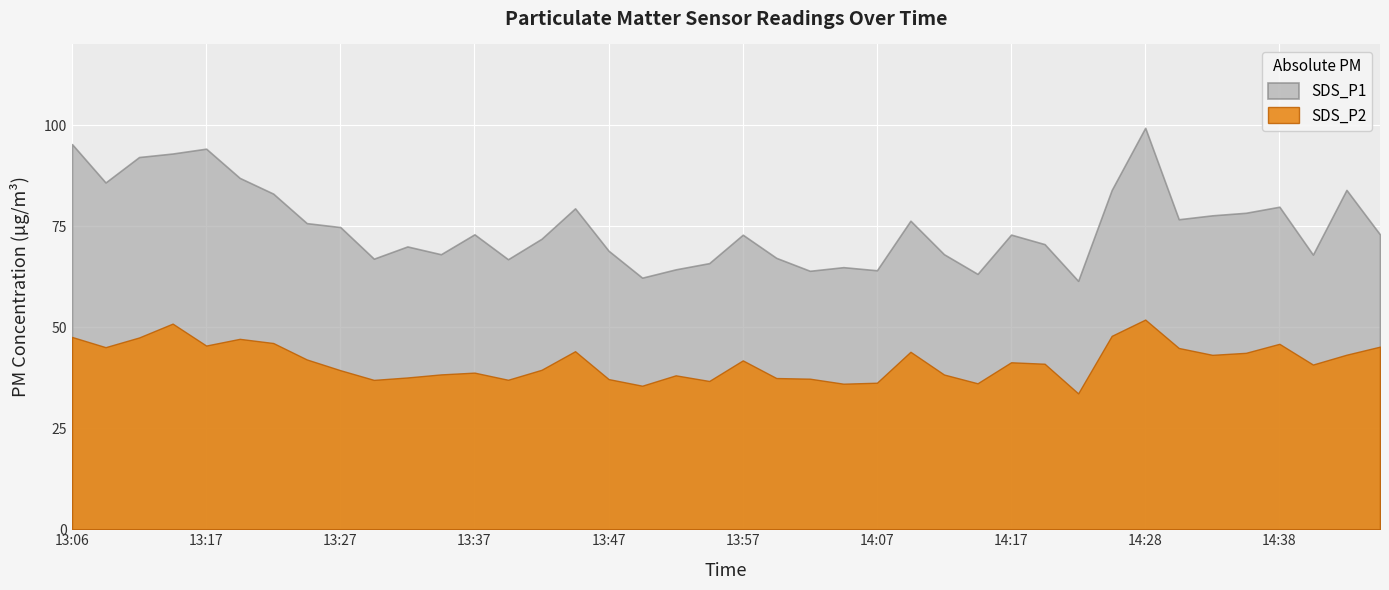

What is the value of the SDS_P2 point at the 21st from the left?

41.8